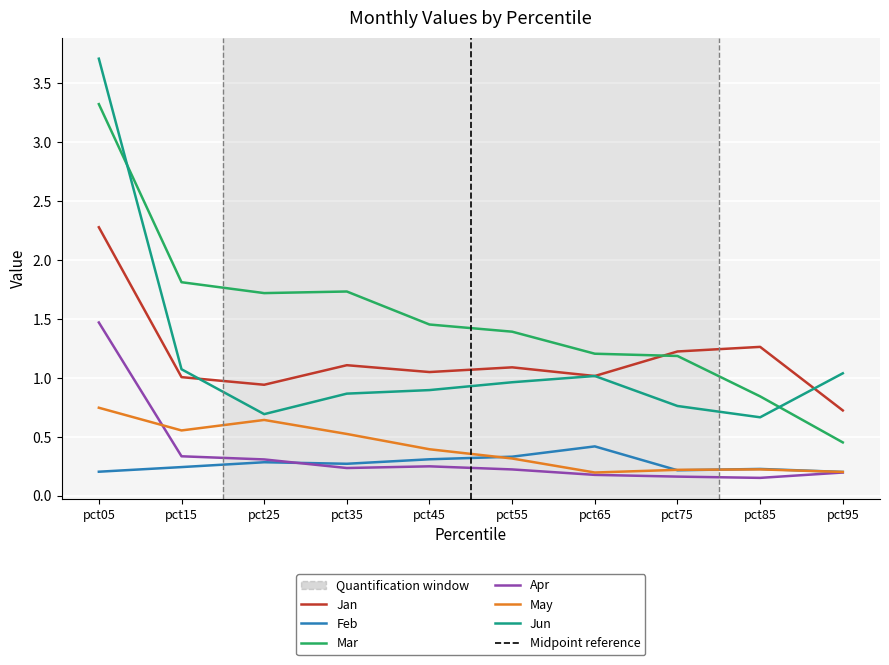

Is it true that Mar equals 0.8 at pct25?

False